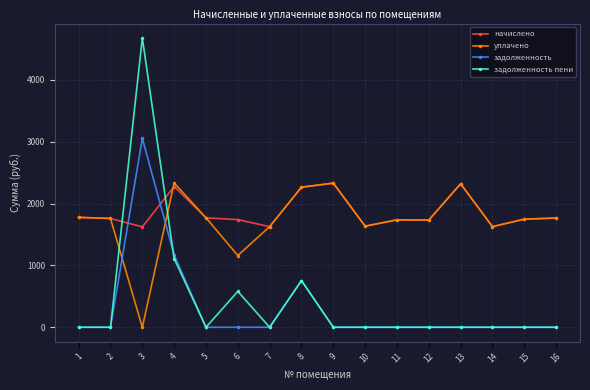

How many times do задолженность пени and уплачено cross each other?

2